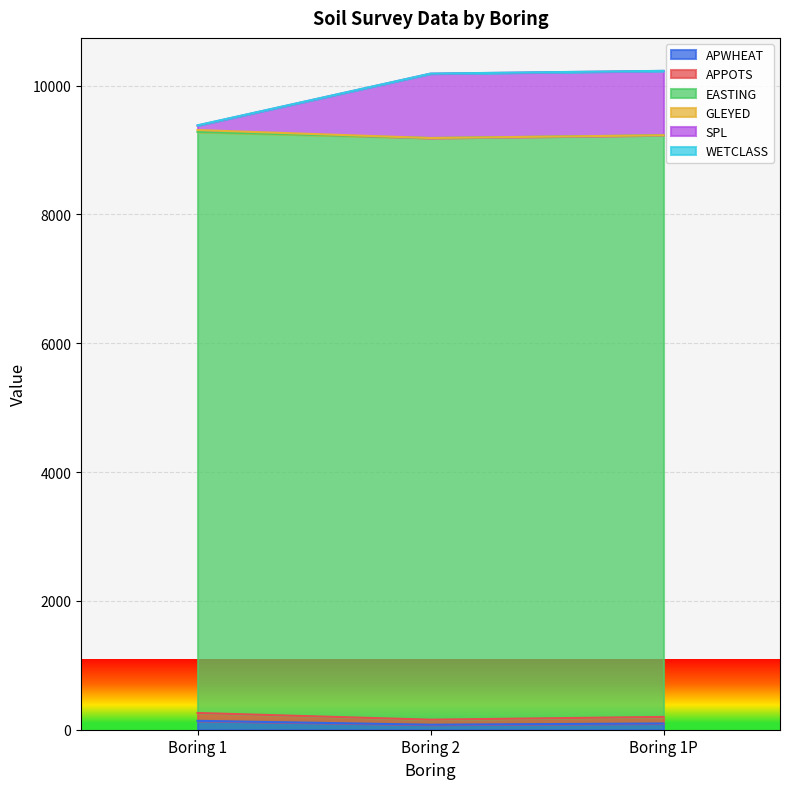

What is the label of the 3rd point from the left?

Boring 1P